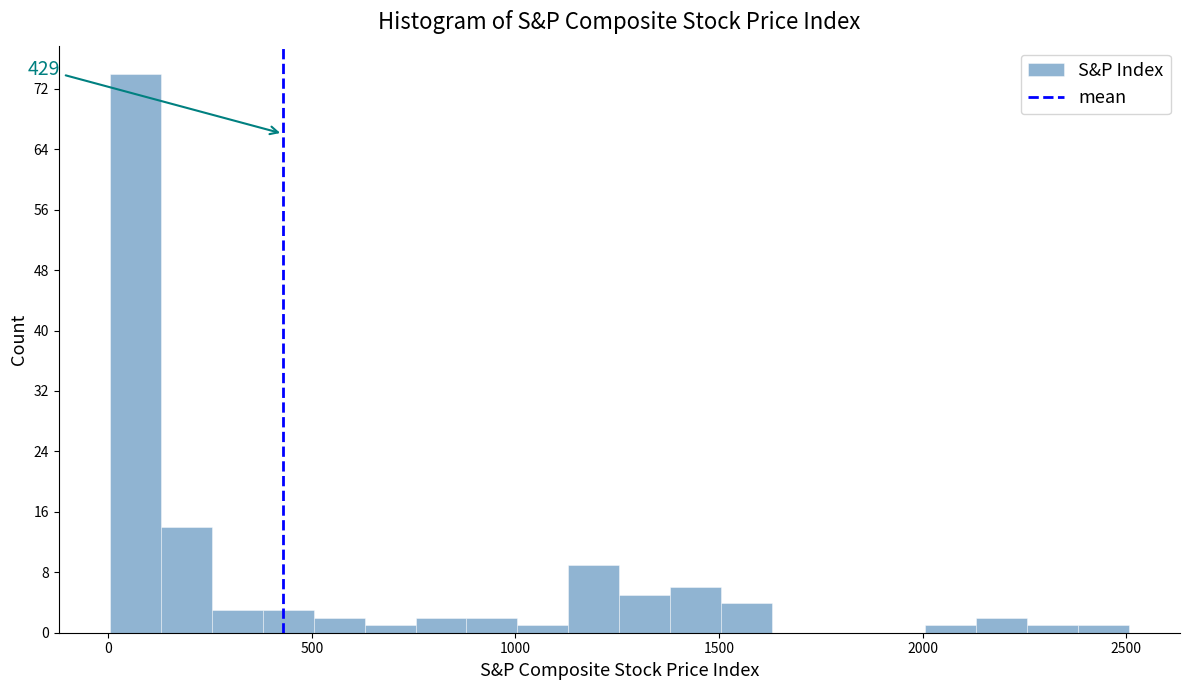

Around what value on the x-axis is the tallest bar? Give the approximate position of its centre, as read against the axis.

50